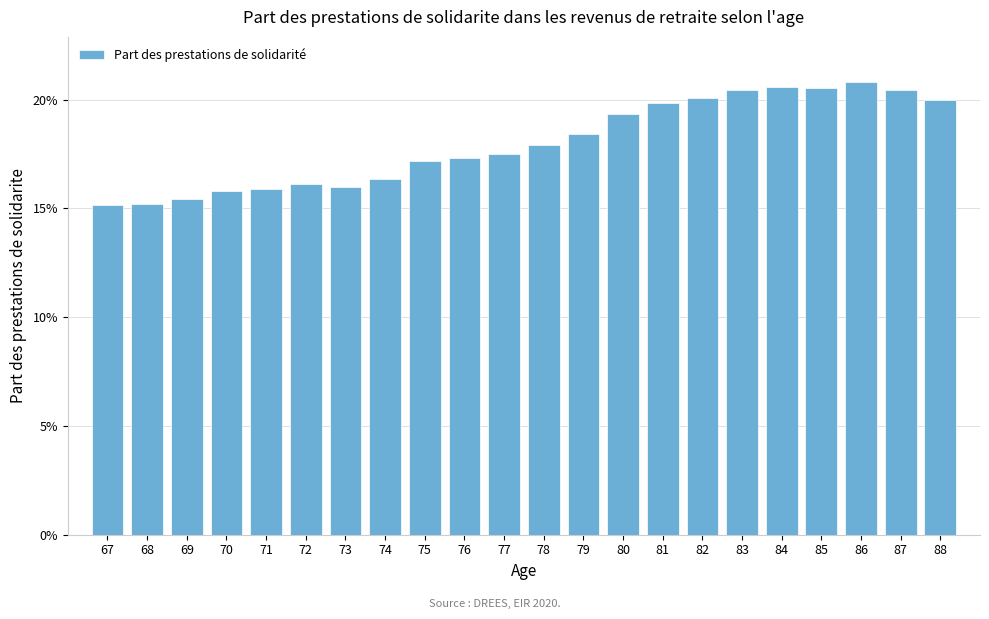

Are the bars horizontal?

No